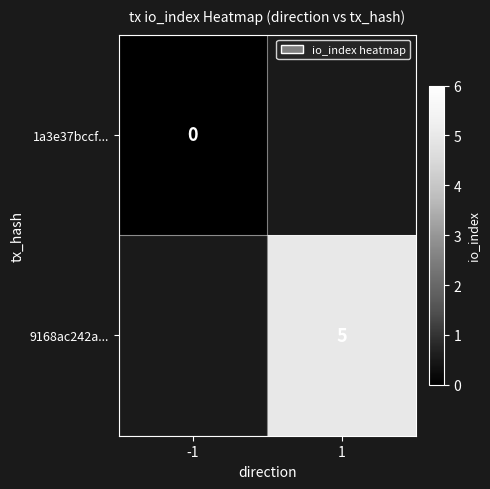

True or false: 9168ac242a... has a value of 3 at 1.

False